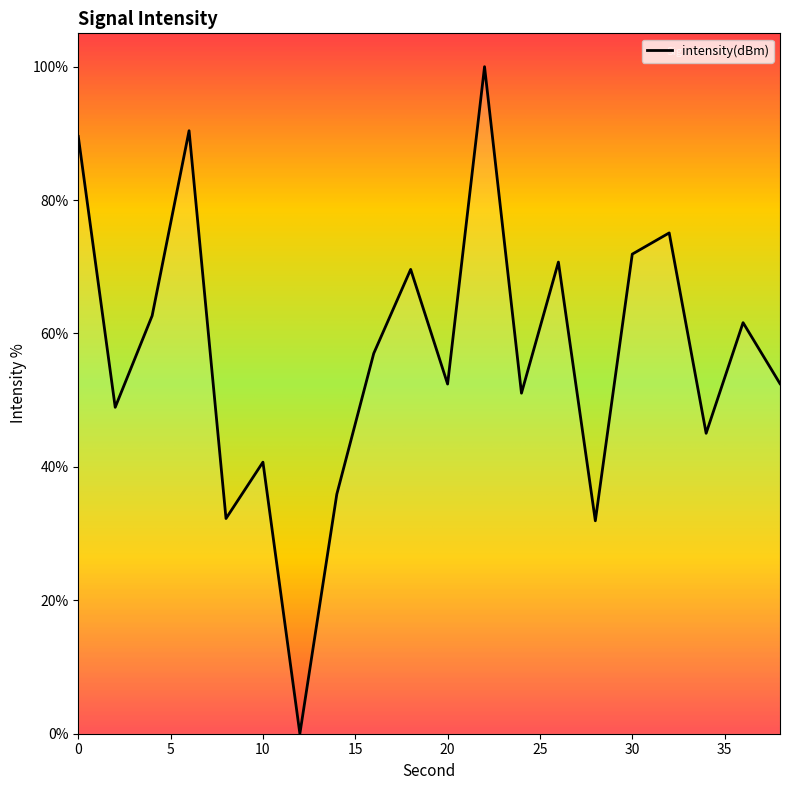

What is the difference between the maximum and minimum values?

100.0